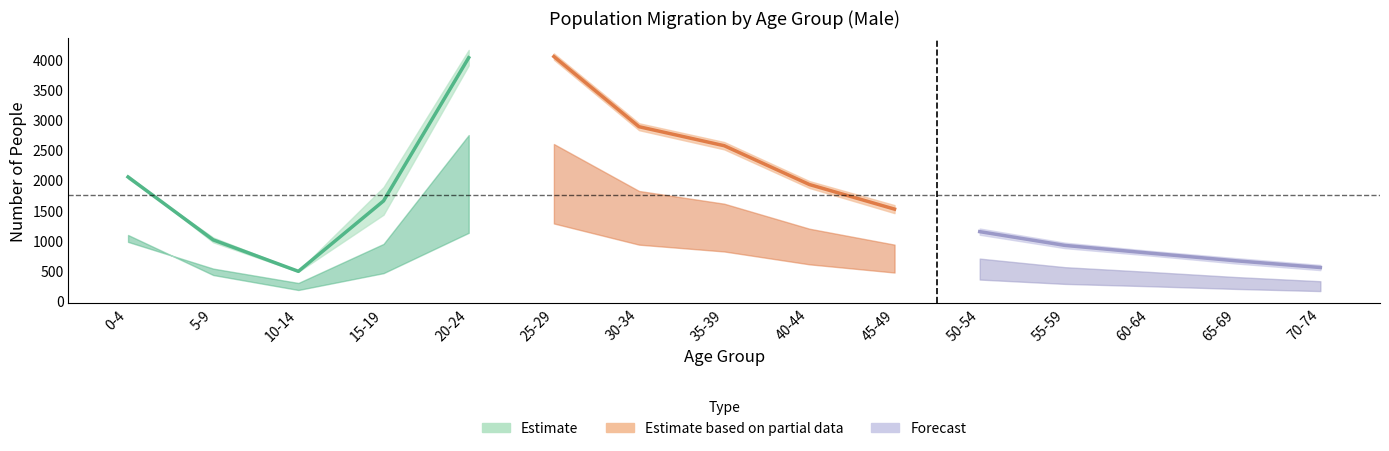

Does the chart have visible grid lines?

No